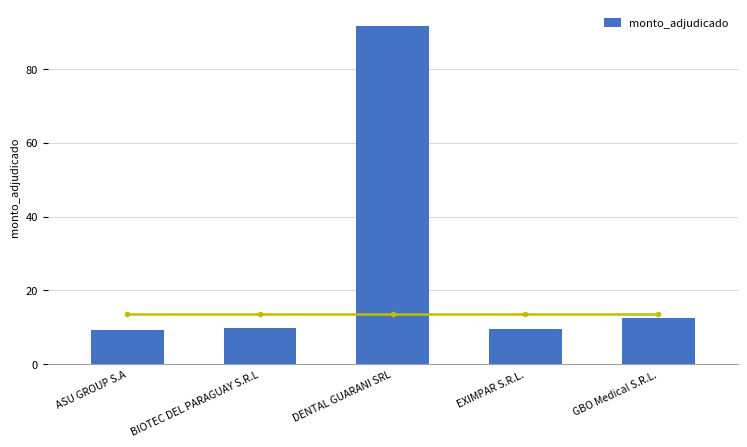

Approximately how many times larger is the value at GBO Medical S.R.L. compared to DENTAL GUARANI SRL?

0.1